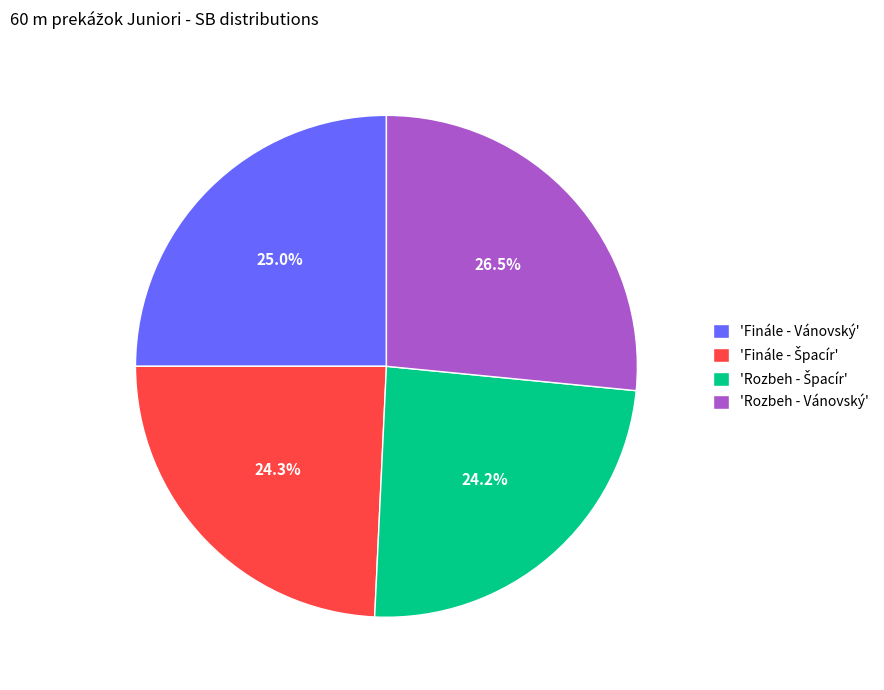

How many segments does this pie chart have?

4